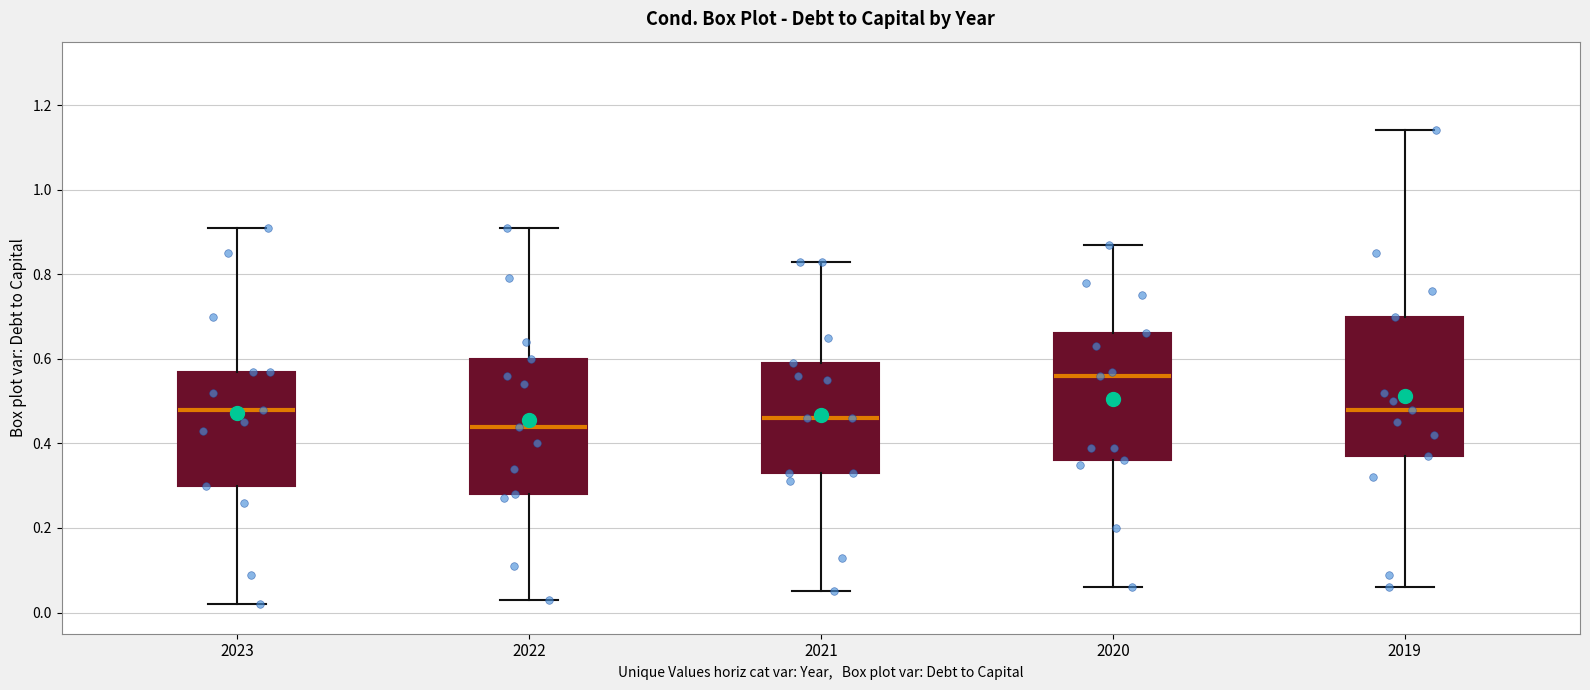

Reading left to right, transcribe this box plot: for each box, give where its median line is, the range the box spans, and where its two whiskers end, as read against the y-axis. The values are not printed on the chart, so give them approximately, as read against the axis.

2023: median 0.48, box 0.30 to 0.58, whiskers 0.02 to 0.92
2022: median 0.44, box 0.28 to 0.60, whiskers 0.04 to 0.92
2021: median 0.46, box 0.34 to 0.60, whiskers 0.06 to 0.84
2020: median 0.56, box 0.36 to 0.66, whiskers 0.06 to 0.88
2019: median 0.48, box 0.38 to 0.70, whiskers 0.06 to 1.14